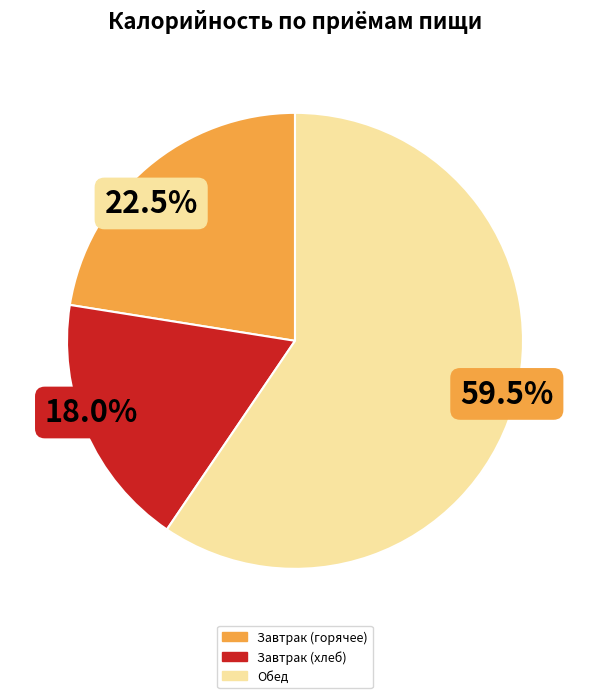

Does any single category account for the majority?

Yes